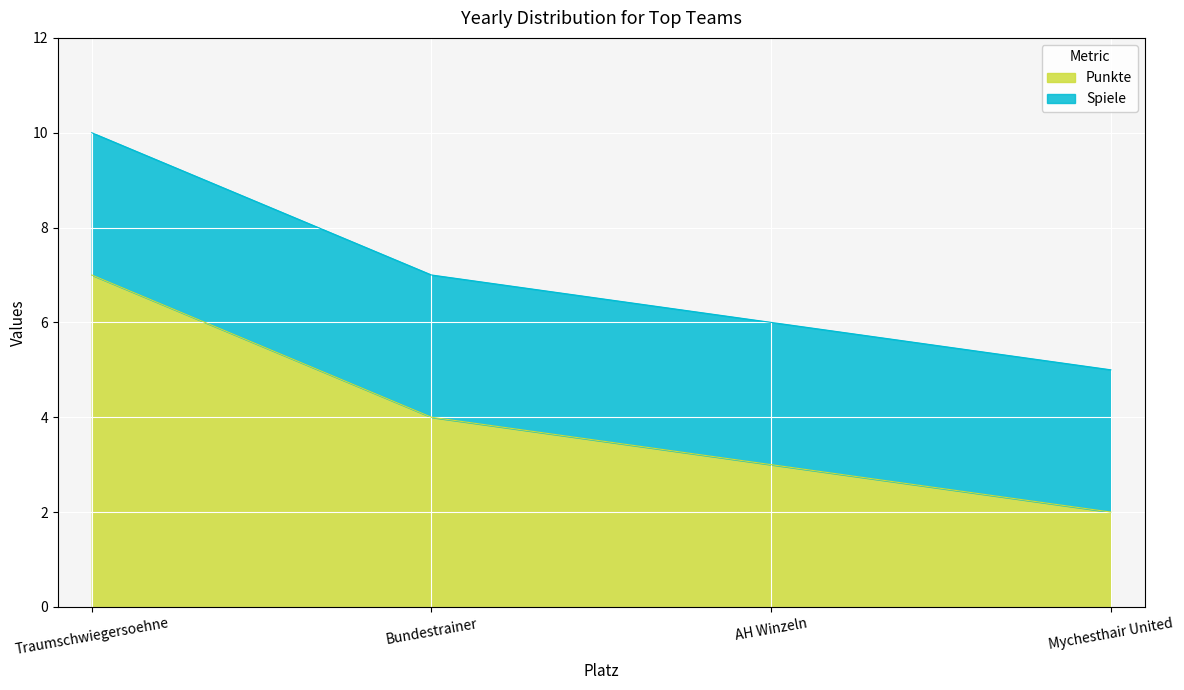

Which category has the lowest value across all series?

Mychesthair United